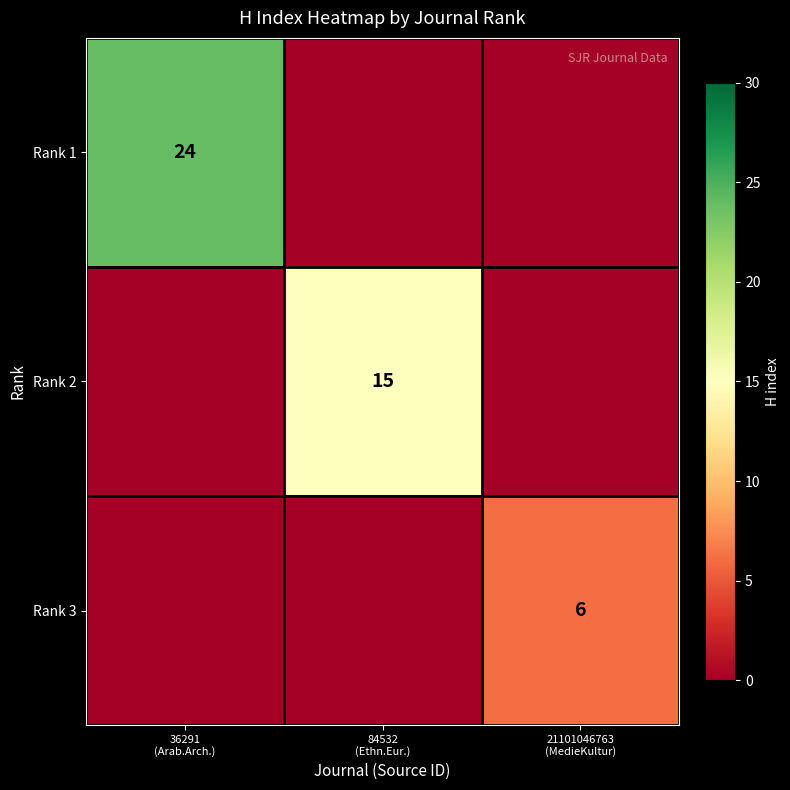

At 84532 (Ethn.Eur.), list the series in order from largest to smallest.

Rank 2, Rank 1, Rank 3